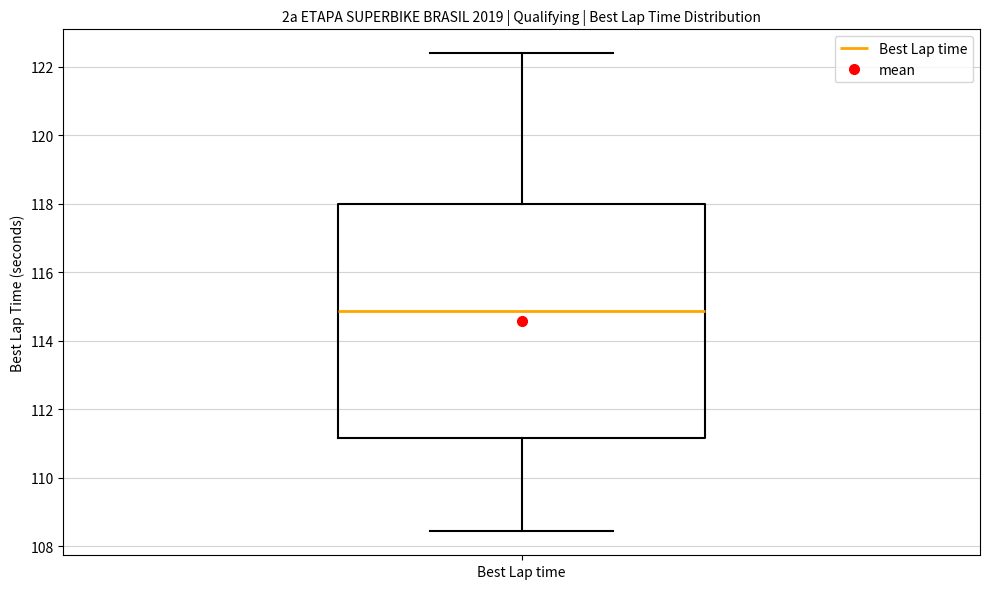

Transcribe this box plot: give where the median line is, the range the box spans, and where the two whiskers end, as read against the y-axis. The values are not printed on the chart, so give them approximately, as read against the axis.

median 114.8, box 111.2 to 118.0, whiskers 108.4 to 122.4